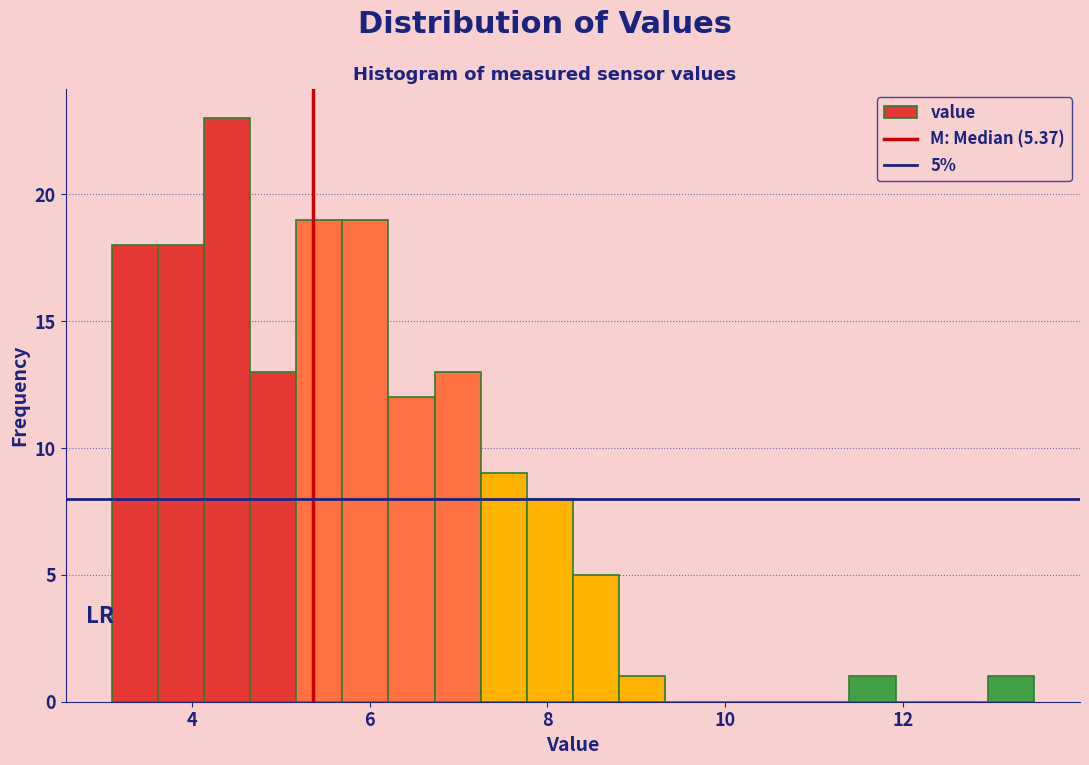

Read against the x-axis, roughly where is the centre of the tallest bar?

4.4